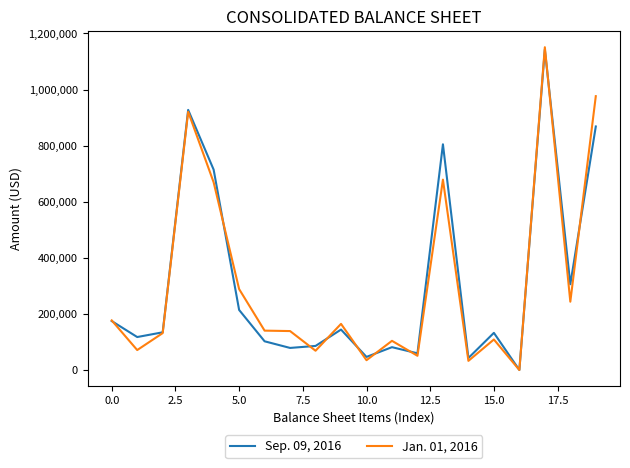

What is the greatest value displayed?

1150731